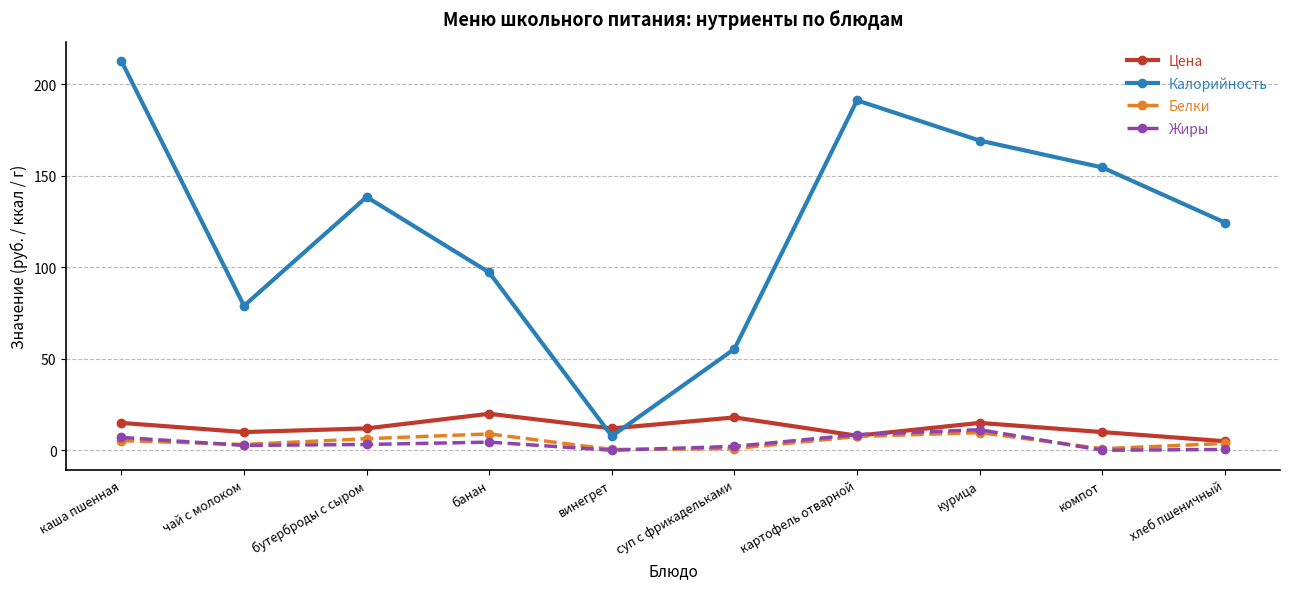

Count the number of categories in the chart.

10